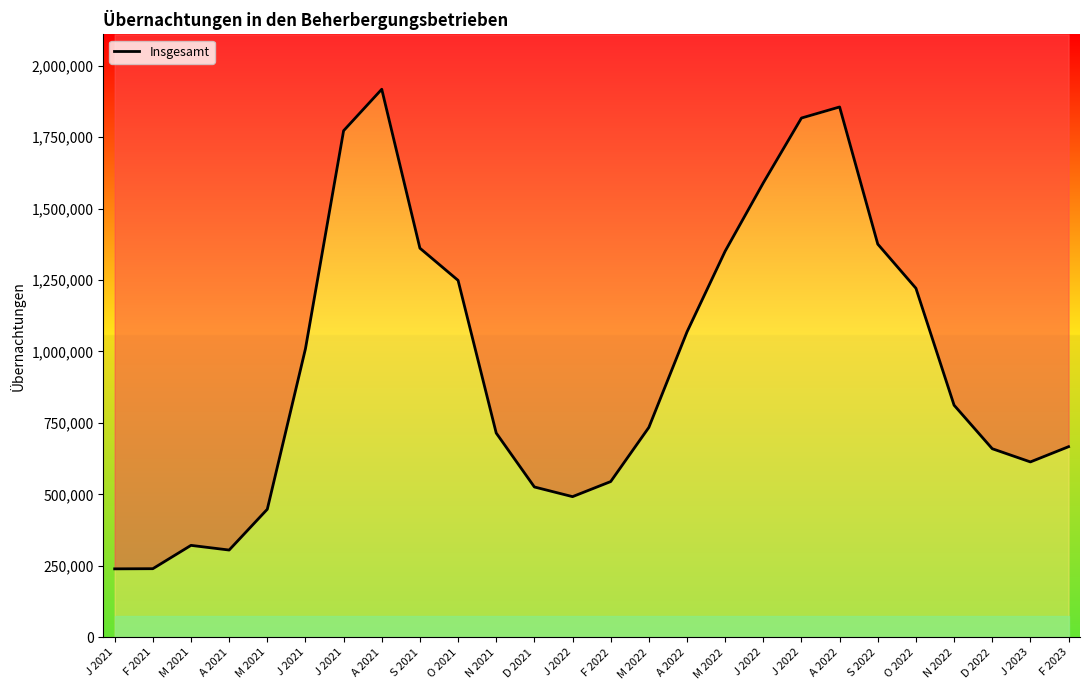

Where is the data nearest to the value 1078496?

A 2022